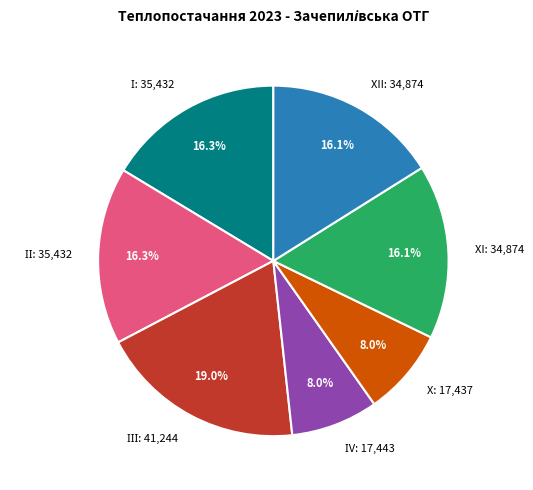

Combined, what portion of the pie is XII: 34,874 and X: 17,437?

24.1%